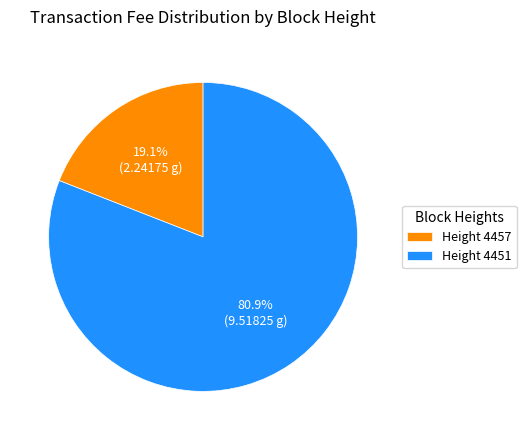

Which category has the smallest portion of the pie?

Height 4457